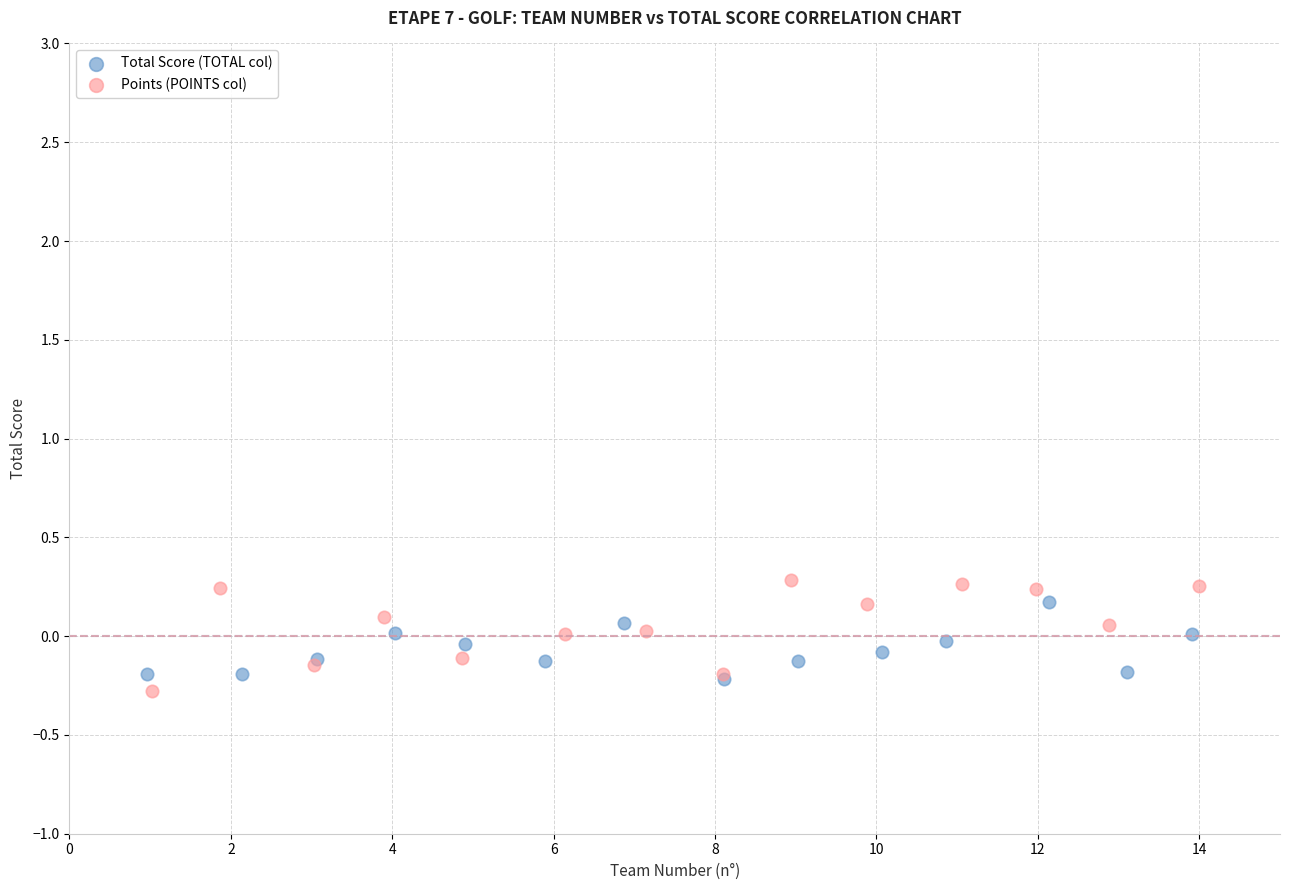

Which series contains the lowest Y value?

Points (POINTS col)